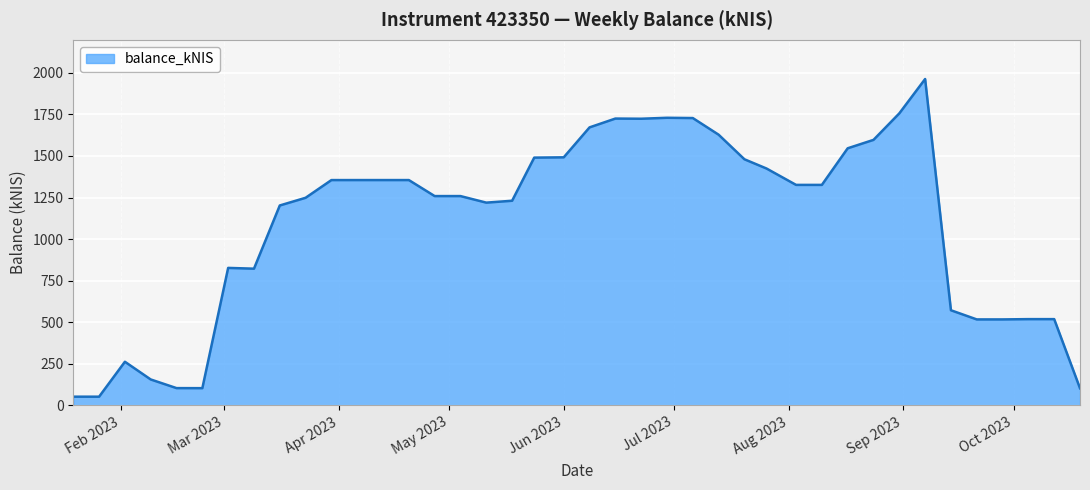

What is the difference between the maximum and minimum values?

1910.2